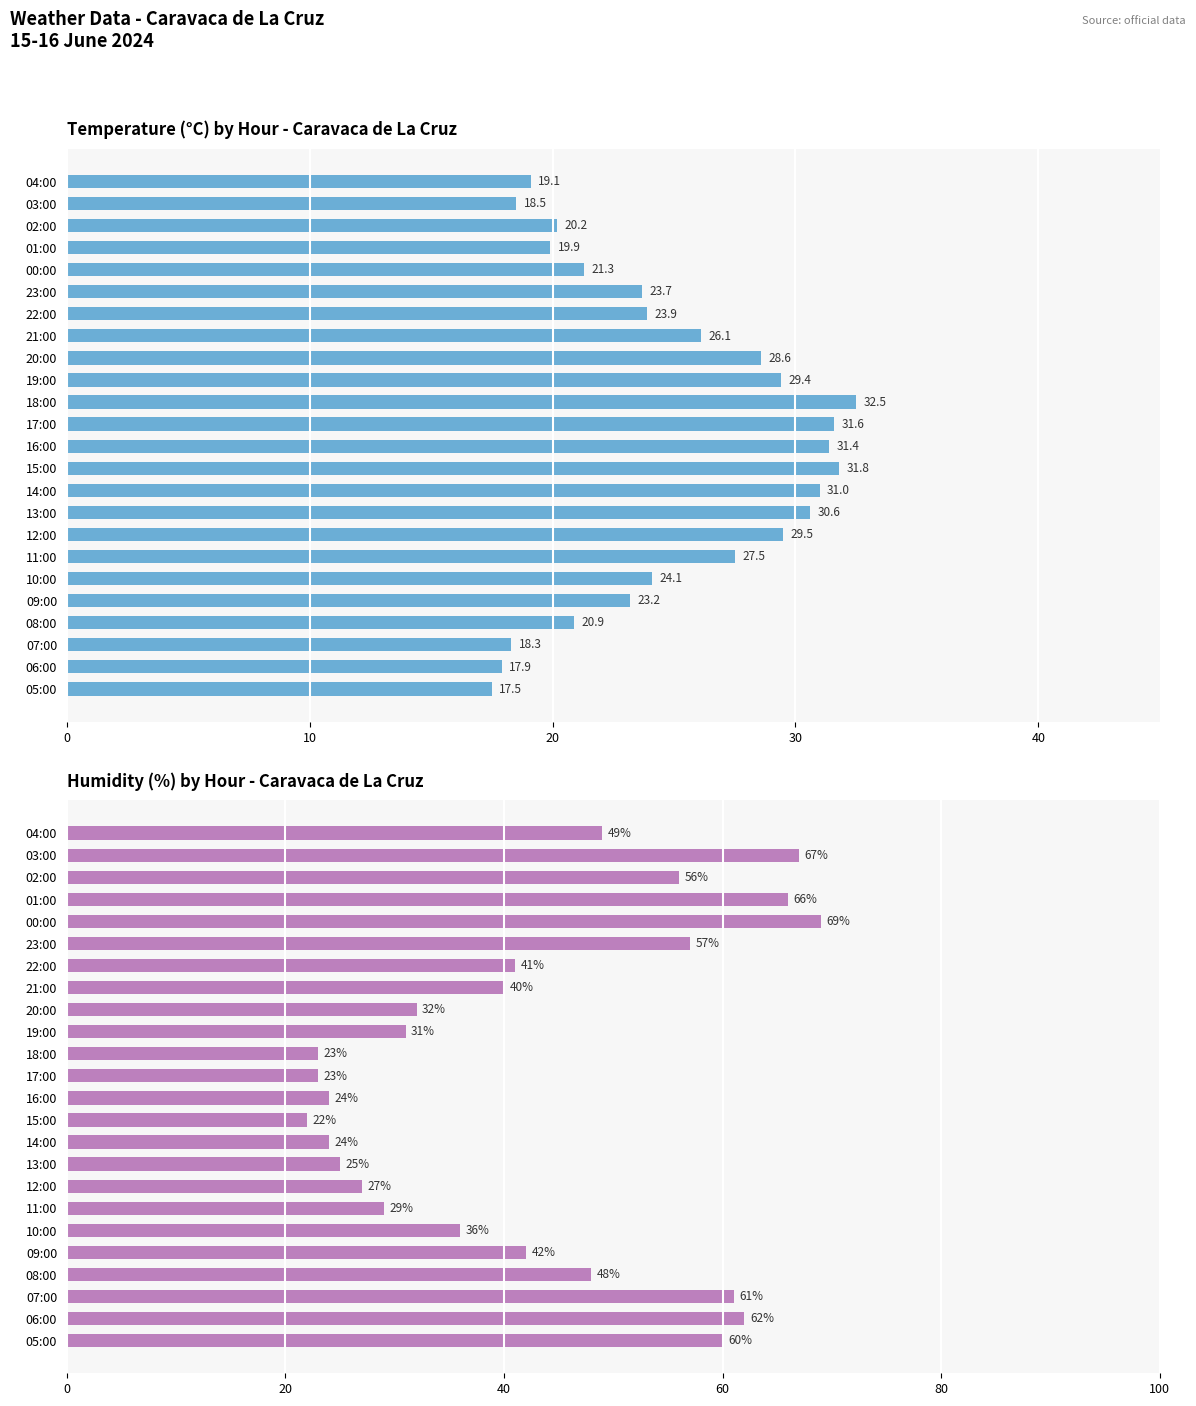

Is it true that Temperature (°C) equals 31.0 at 14:00?

True